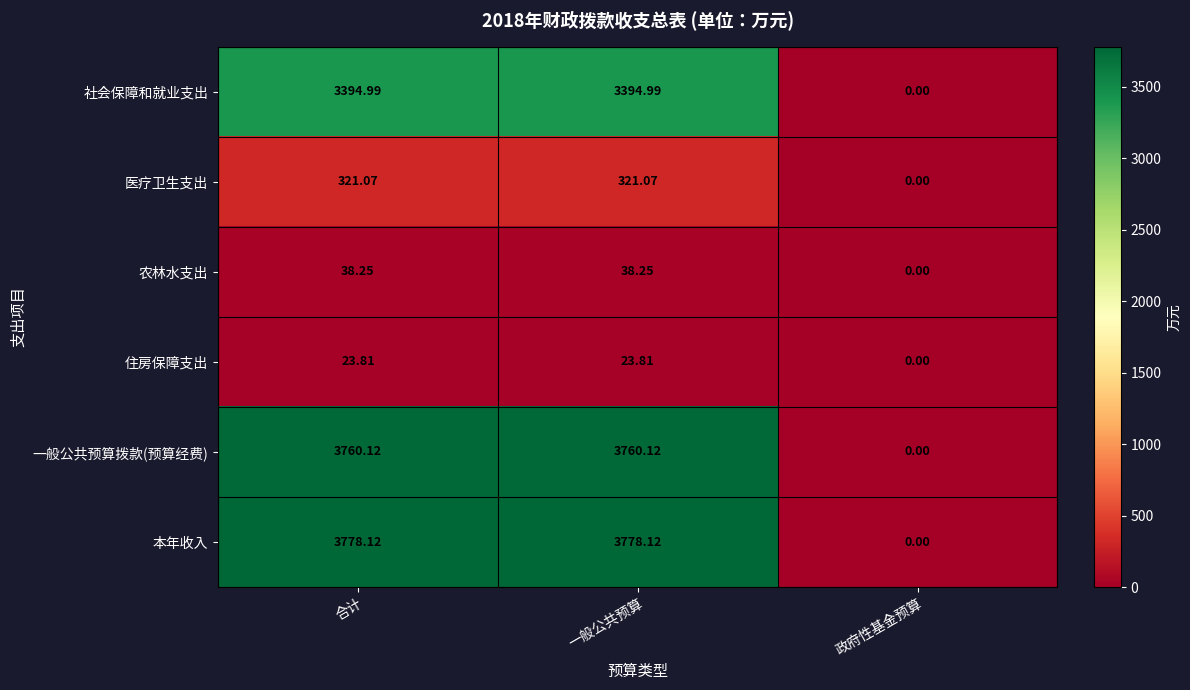

Which series has the widest spread of values?

本年收入